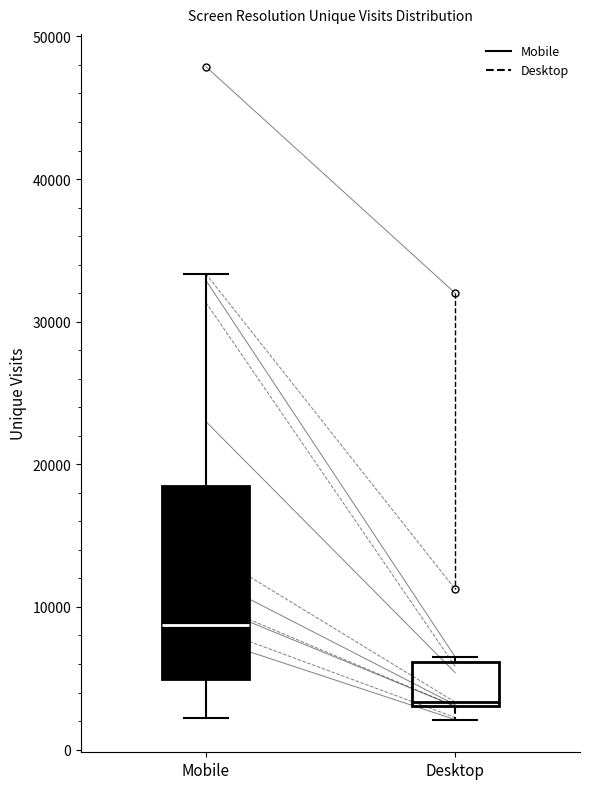

Reading left to right, read every box against the y-axis: the position of its median line, the range the box covers, and the ends of its whiskers. The values are not printed on the chart, so give them approximately, as read against the axis.

Mobile: median 9000, box 5000 to 18000, whiskers 2000 to 33000
Desktop: median 3000, box 3000 to 6000, whiskers 2000 to 6000 (just above the box's upper edge)